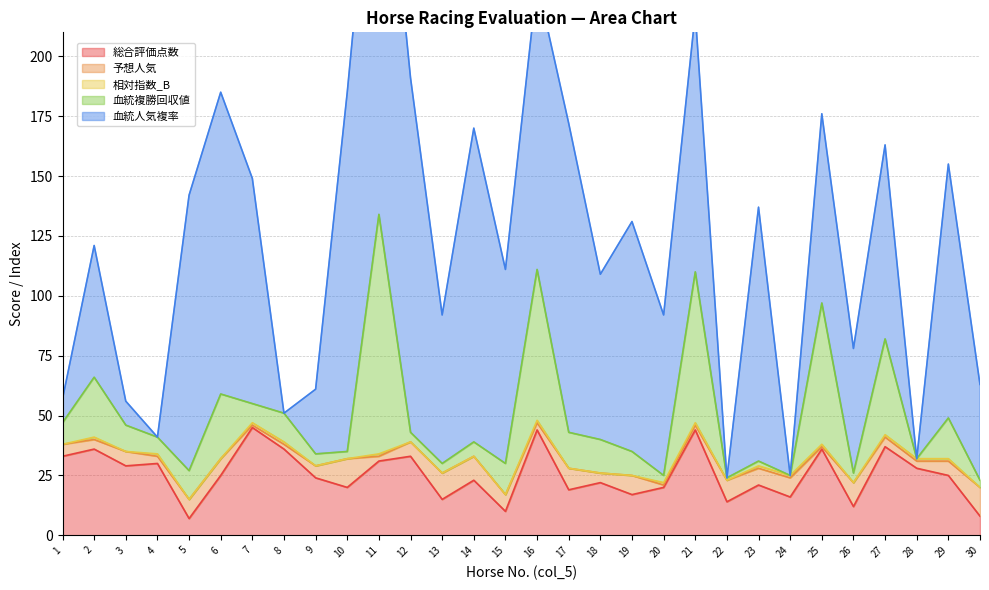

In 予想人気, how many points are lower than both neighbors (excluding endpoints)?

10